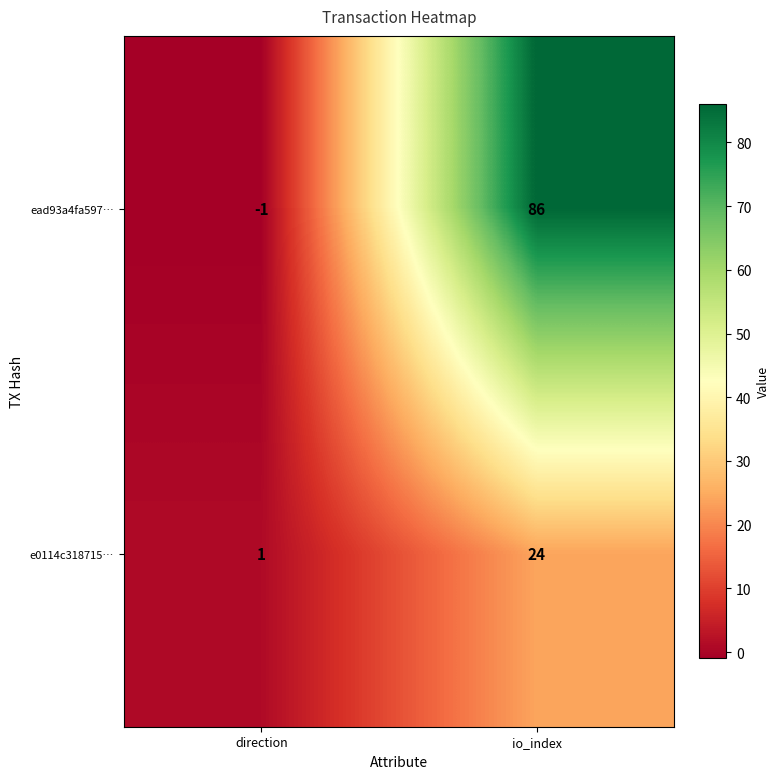

Between direction and io_index, which series saw the biggest shift?

ead93a4fa597…